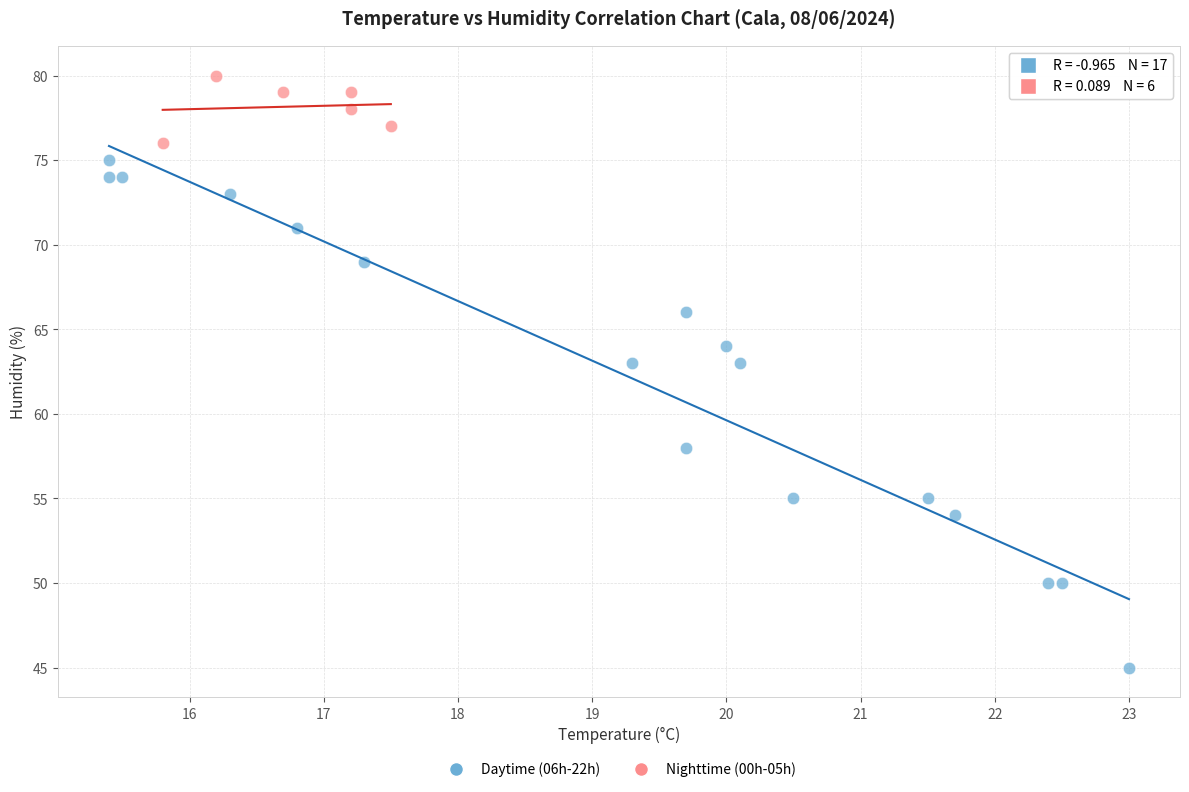

Which series has the widest spread of Y values?

Daytime (06h-22h)